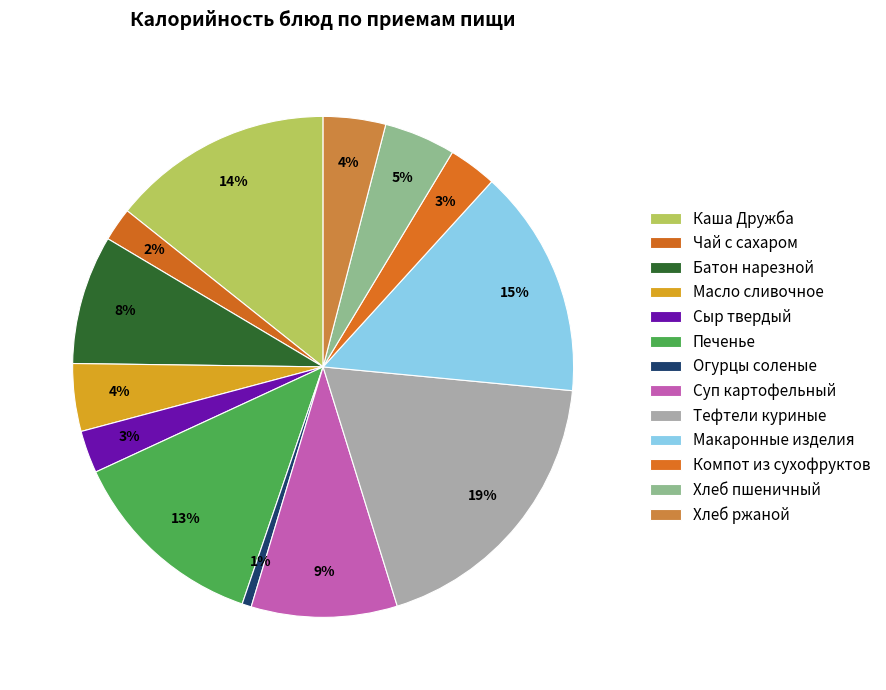

Does Суп картофельный account for over 50% of the chart?

No